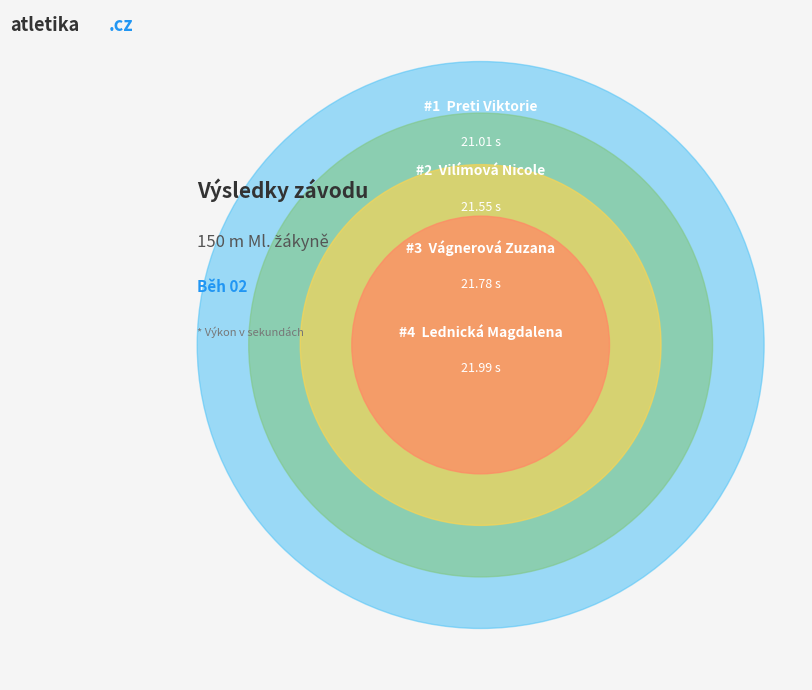

What percentage do Preti Viktorie and Lednická Magdalena together represent?

49.8%